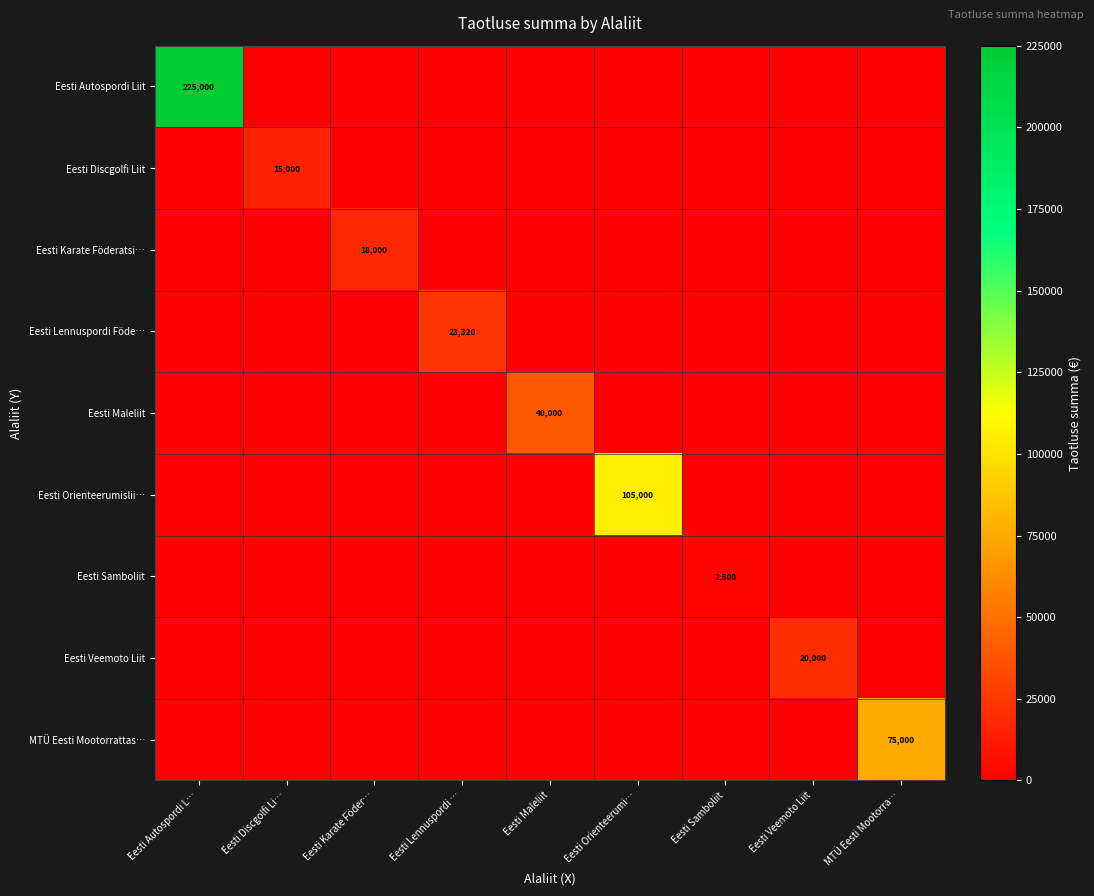

At which category is the sum across all series the highest?

Eesti Autospordi L…